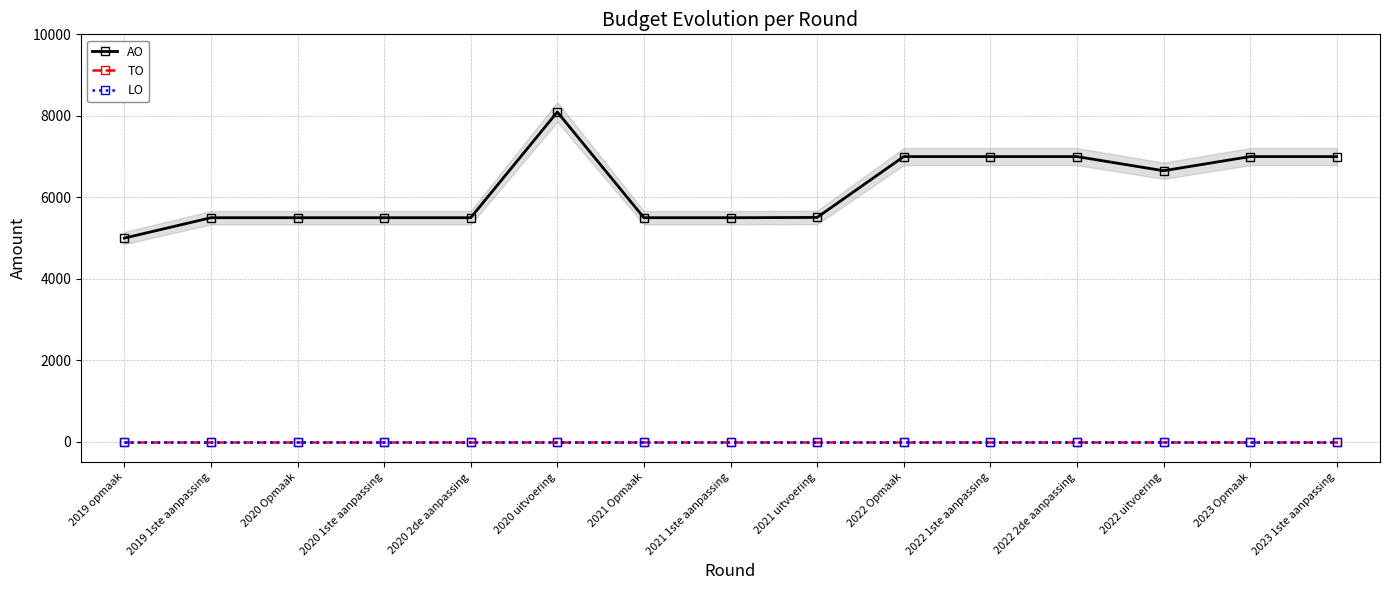

Which series has the largest range (max minus min)?

AO